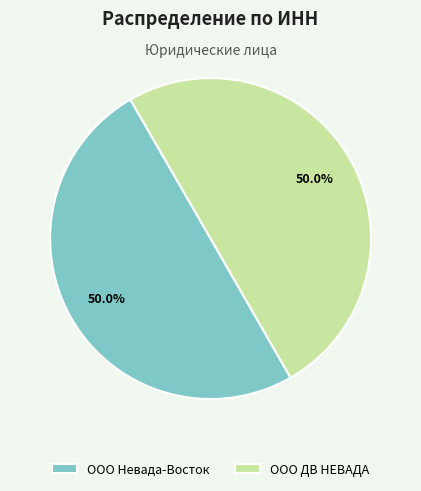

How many segments does this pie chart have?

2